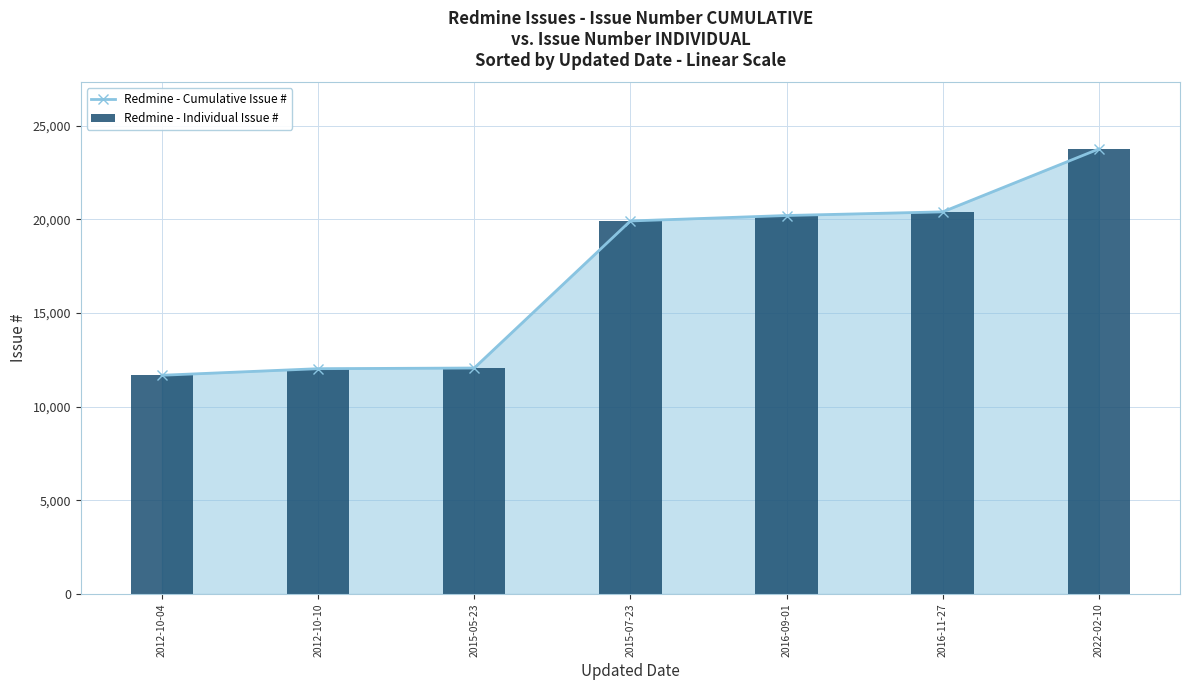

Reading left to right, what are all the values shown in this chart?

Redmine - Cumulative Issue #: 11672	12023	12058	19906	20197	20392	23746
Redmine - Individual Issue #: 11672	12023	12058	19906	20197	20392	23746